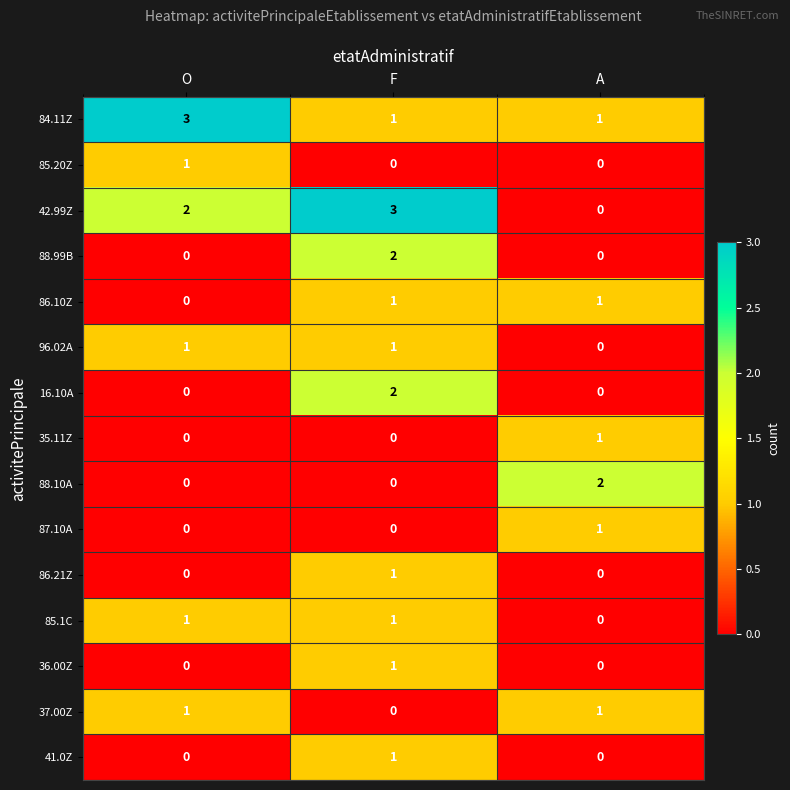

What is the sum of all 42.99Z values?

5